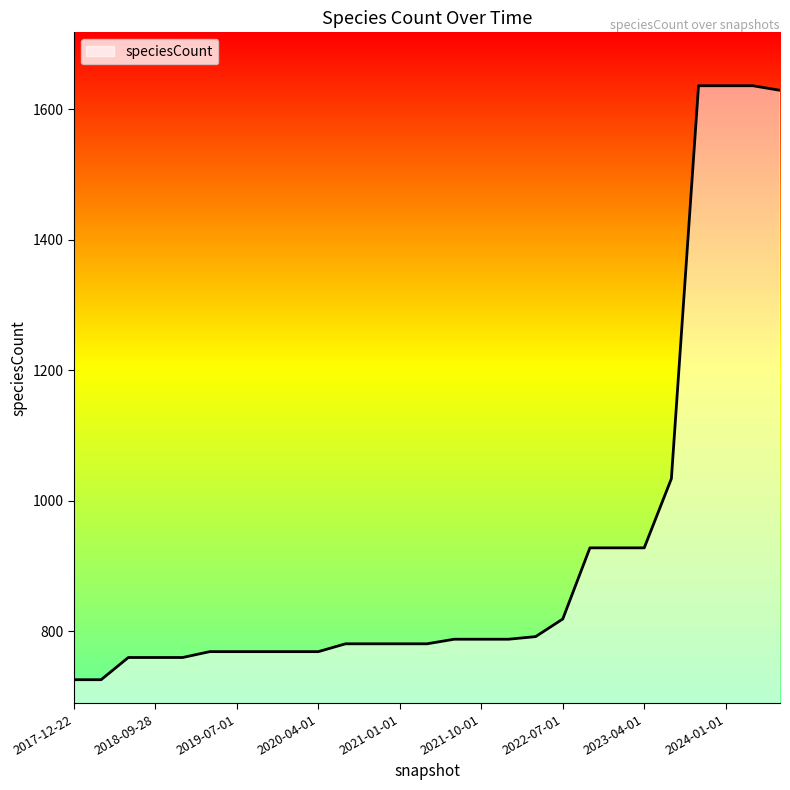

What is the difference between the maximum and minimum values?

910